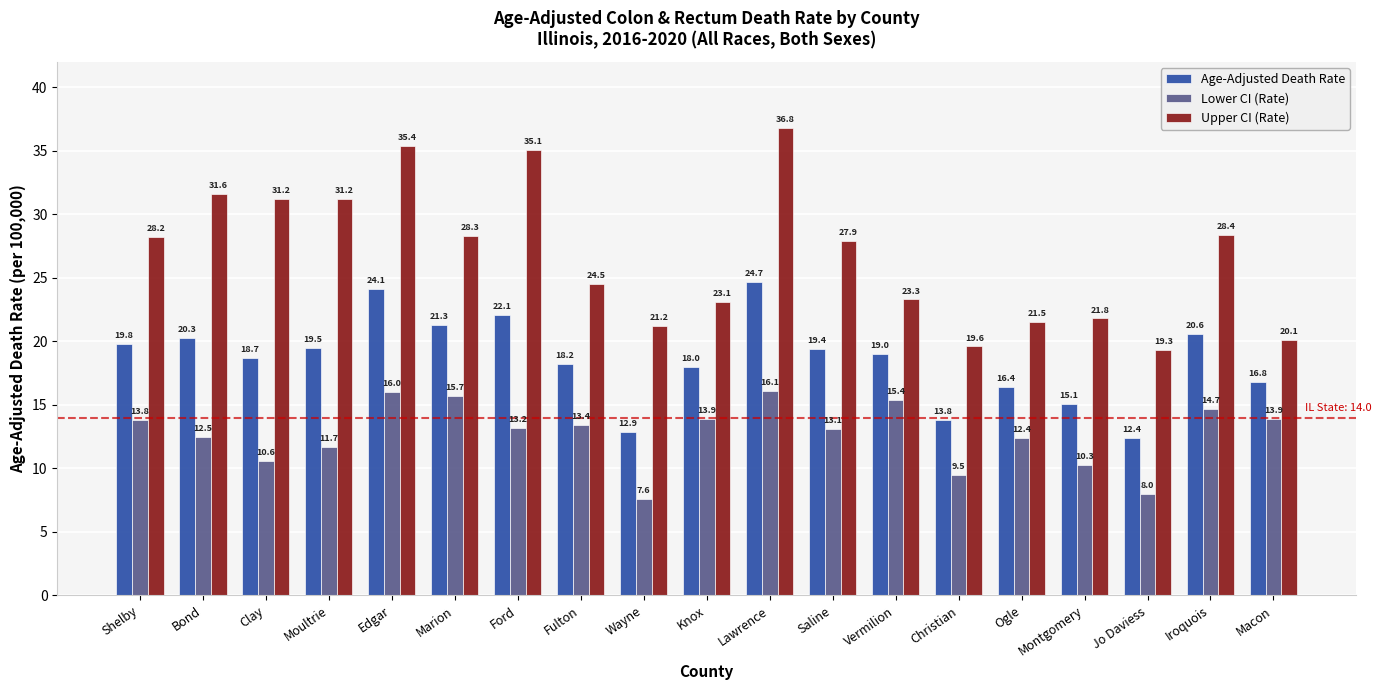

The Lower CI (Rate) series shows 23.2 at Shelby. True or false?

False